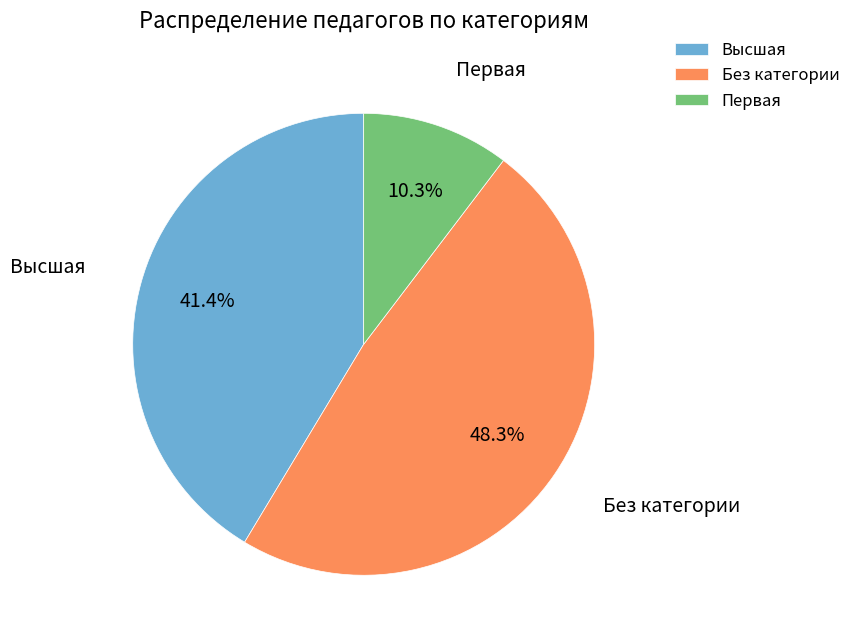

True or false: Высшая accounts for 33% of the total.

False